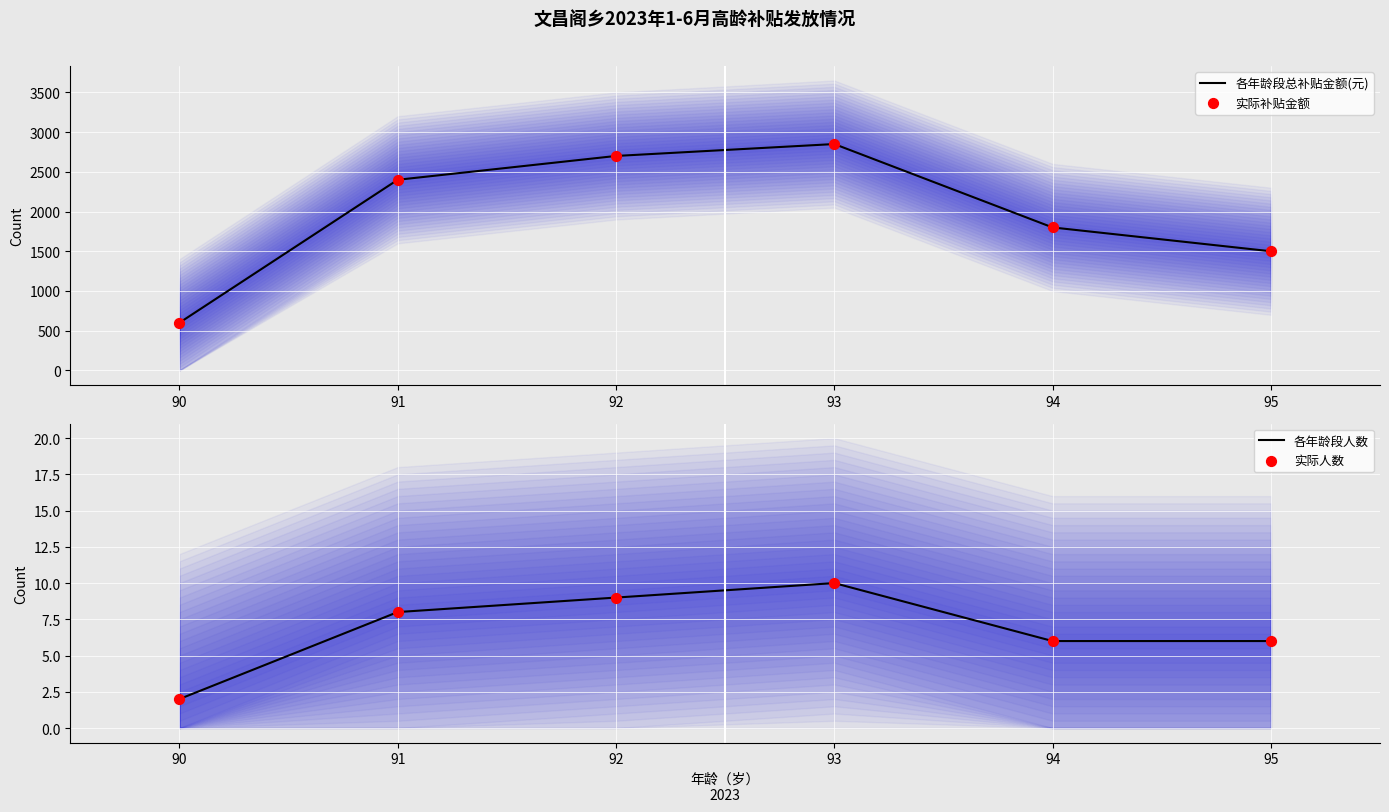

What are all the series names shown in the legend?

各年龄段总补贴金额(元), 实际补贴金额, 各年龄段人数, 实际人数